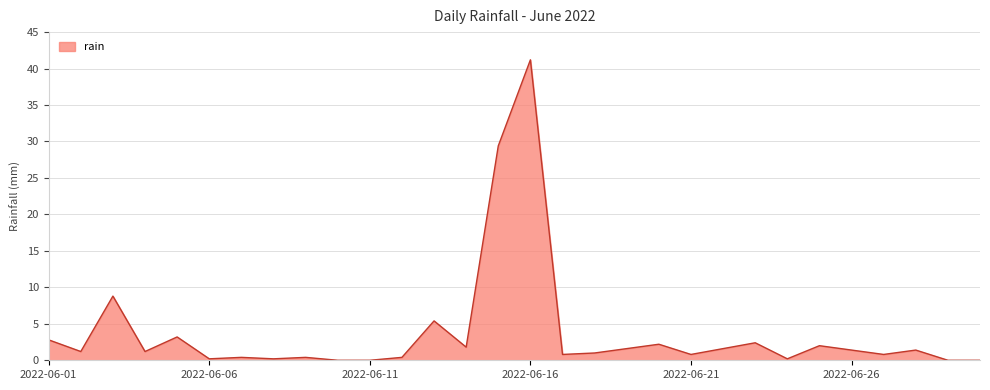

What is the maximum value shown in the chart?

41.2